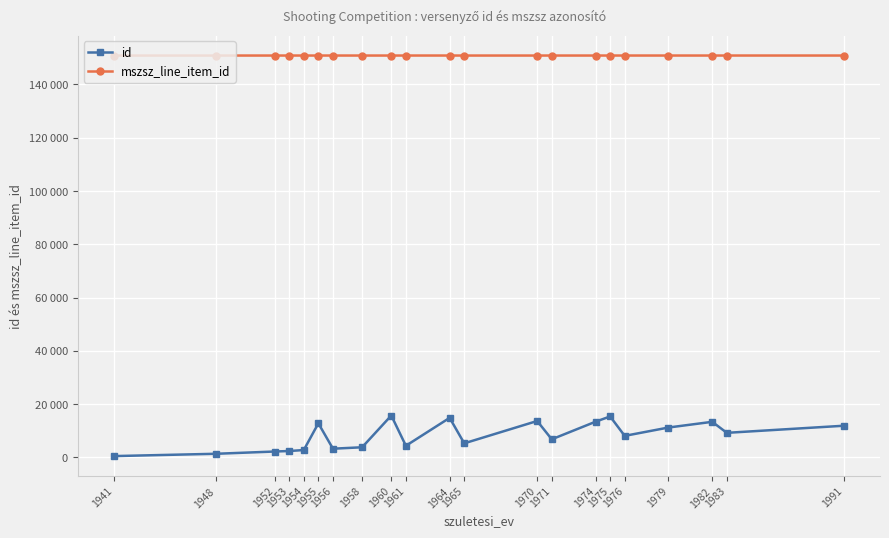

Is this an area chart (filled region under the line)?

No